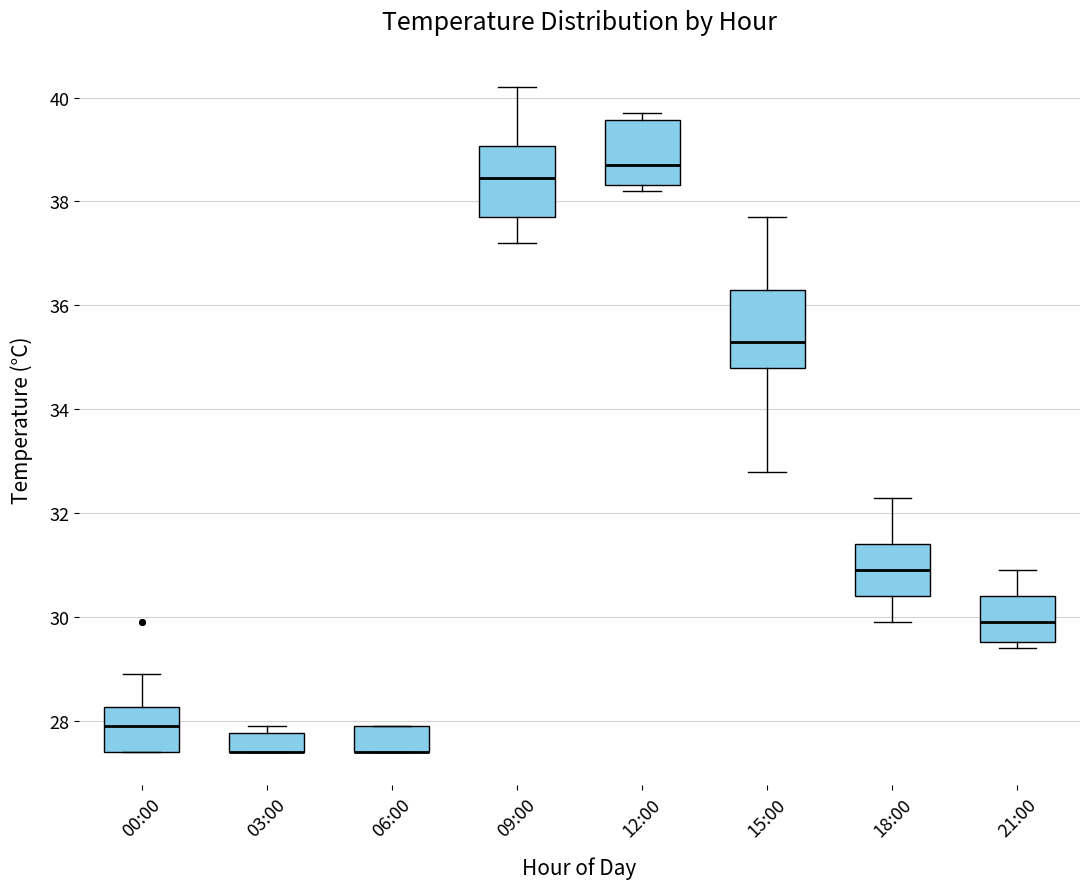

Reading left to right, transcribe this box plot: for each box, give where its median line is, the range the box spans, and where its two whiskers end, as read against the y-axis. The values are not printed on the chart, so give them approximately, as read against the axis.

00:00: median 28.0, box 27.4 to 28.2, whiskers 27.4 to 29.0
03:00: median 27.4 (drawn on the box's lower edge), box 27.4 to 27.8, whiskers 27.4 to 28.0
06:00: median 27.4 (drawn on the box's lower edge), box 27.4 to 28.0, whiskers 27.4 to 28.0
09:00: median 38.4, box 37.8 to 39.0, whiskers 37.2 to 40.2
12:00: median 38.8, box 38.4 to 39.6, whiskers 38.2 to 39.8
15:00: median 35.4, box 34.8 to 36.4, whiskers 32.8 to 37.8
18:00: median 31.0, box 30.4 to 31.4, whiskers 30.0 to 32.4
21:00: median 30.0, box 29.6 to 30.4, whiskers 29.4 to 31.0